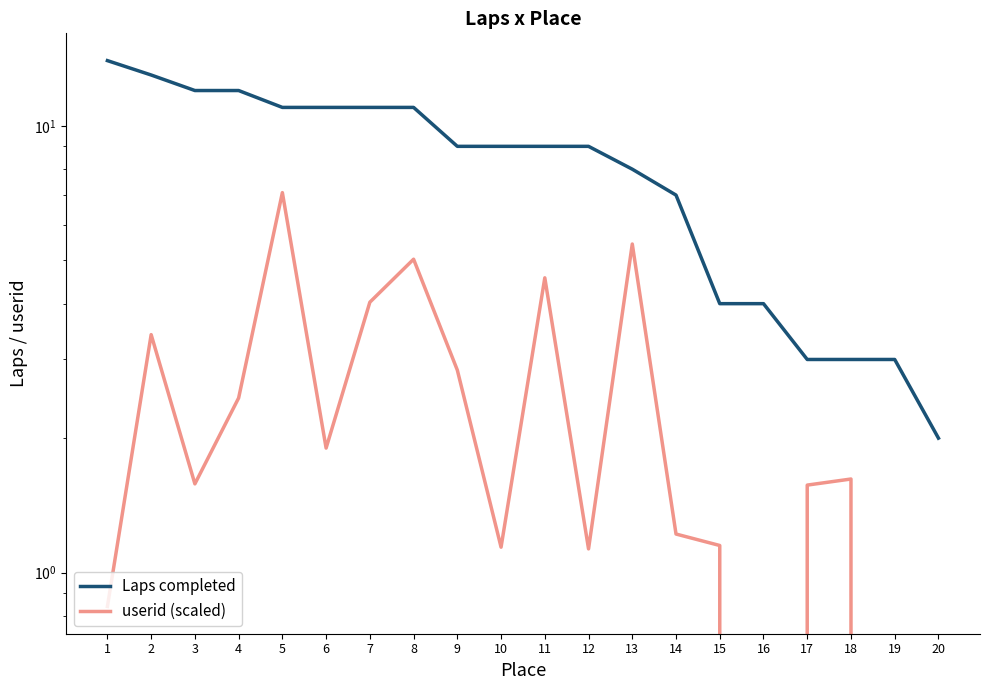

True or false: userid (scaled) and Laps completed cross at least once.

False